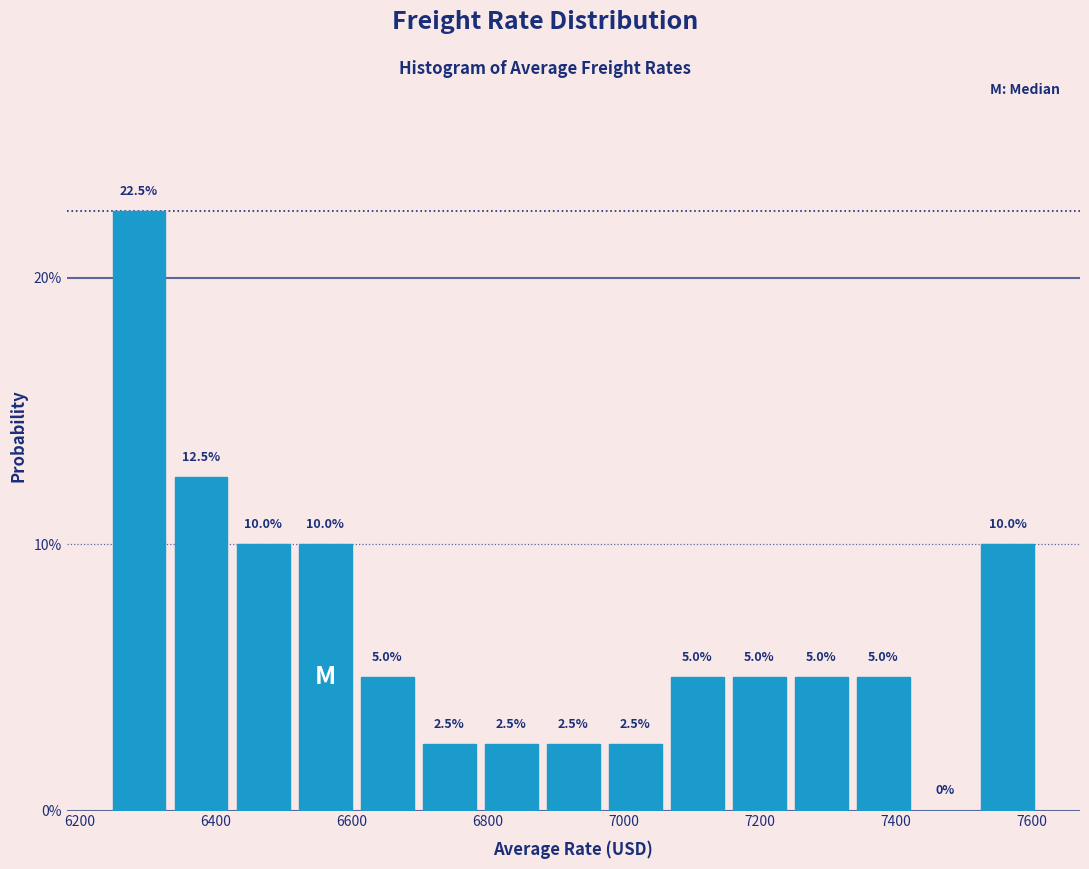

What is the height of the bar covering 6520 to 6600 on the x-axis? The bar edges are not printed on the chart, so give them approximately, as read against the axis.

10.0